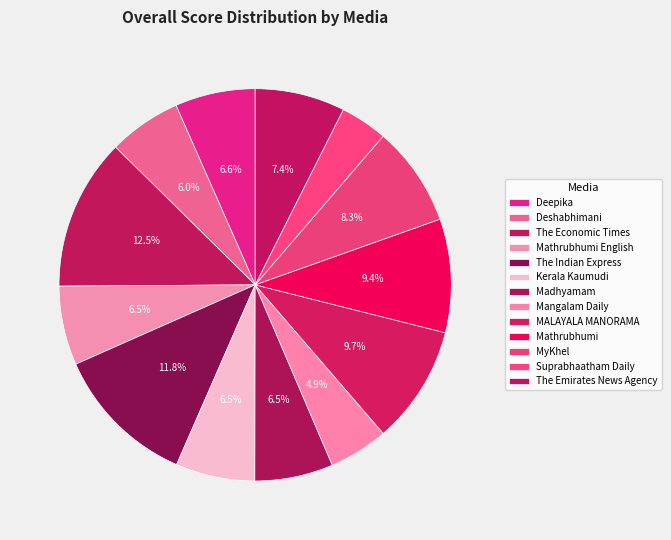

What percentage is the Deepika slice, to the nearest percent?

7%